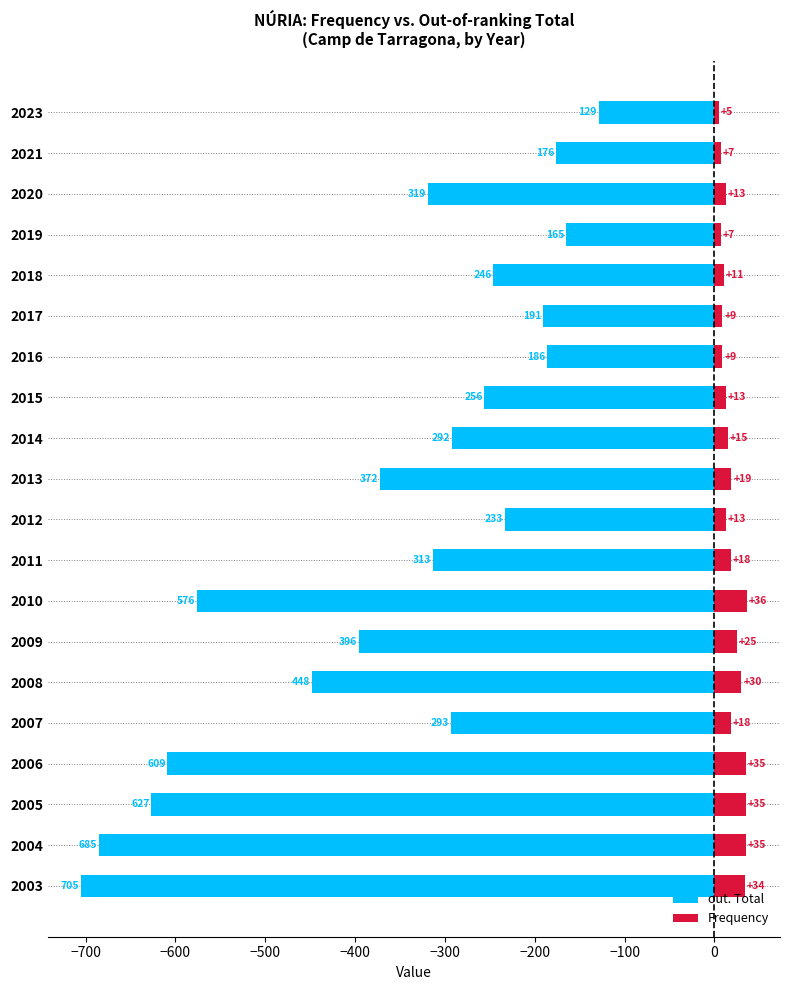

What are all the series names shown in the legend?

out. Total, Frequency